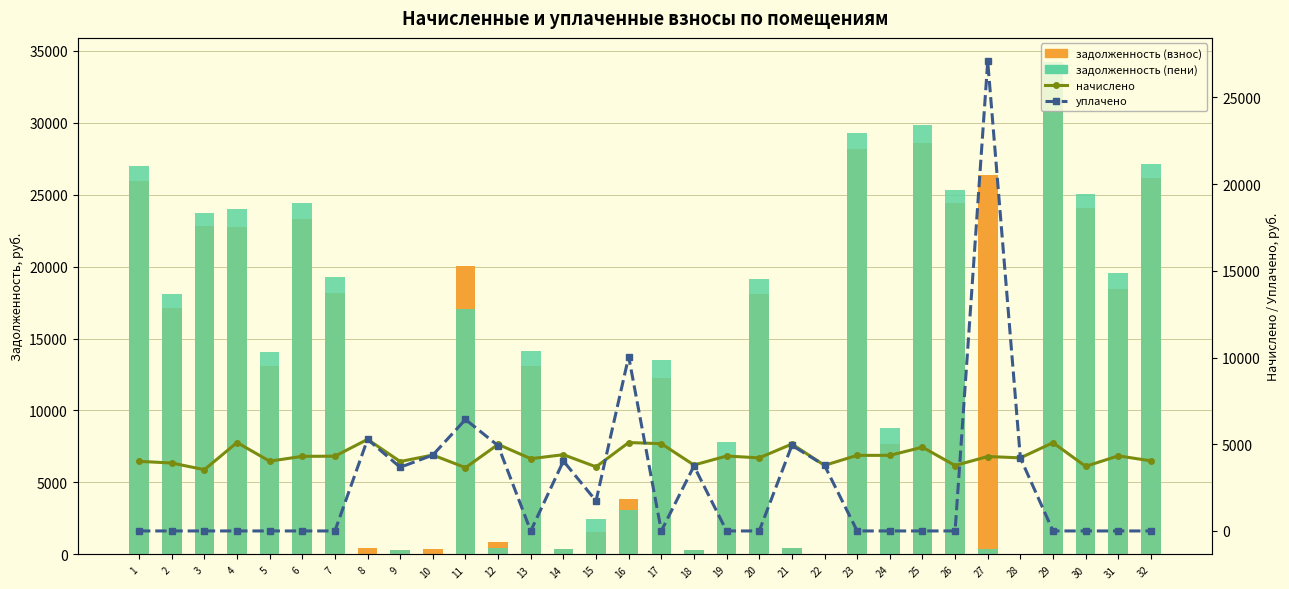

Where is начислено nearest to the value 4406?

14